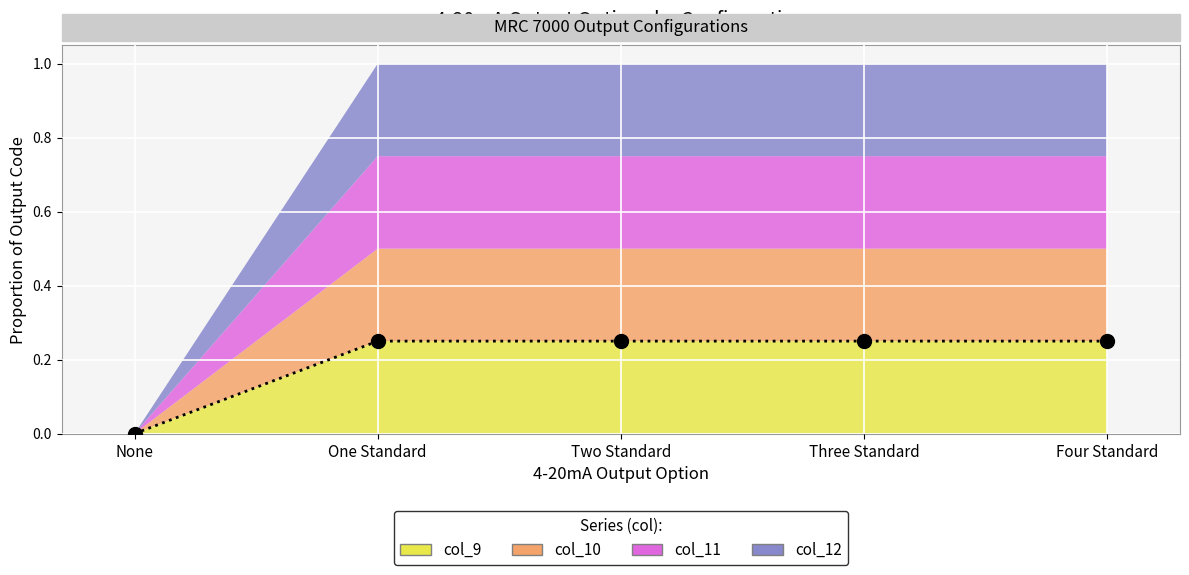

Between One Standard and Two Standard, which is larger?

One Standard